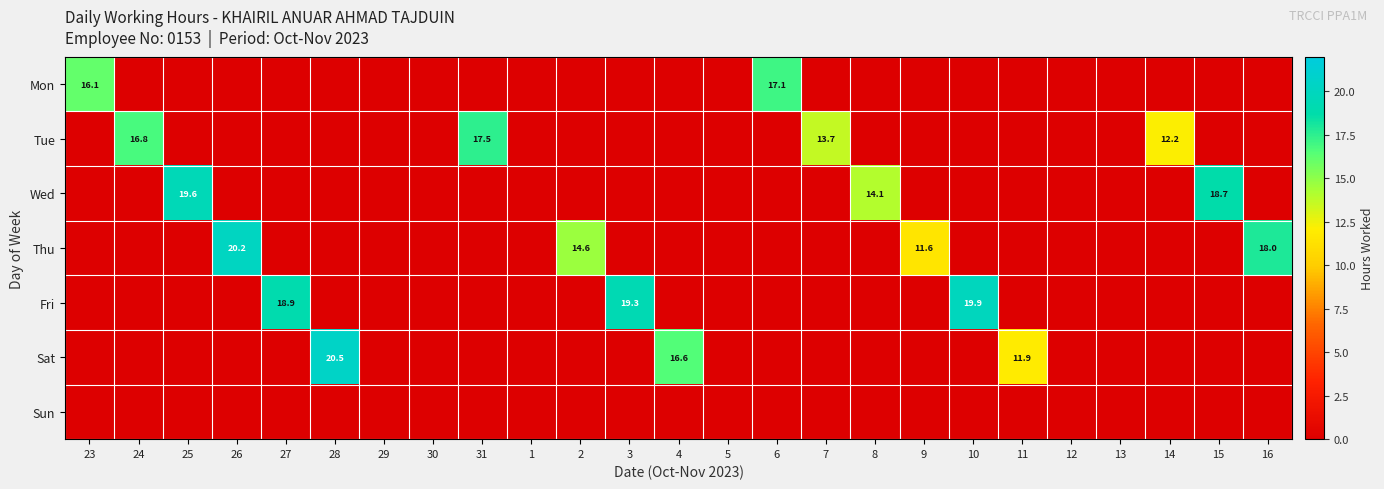

What is the average value of the Thu series?

2.6